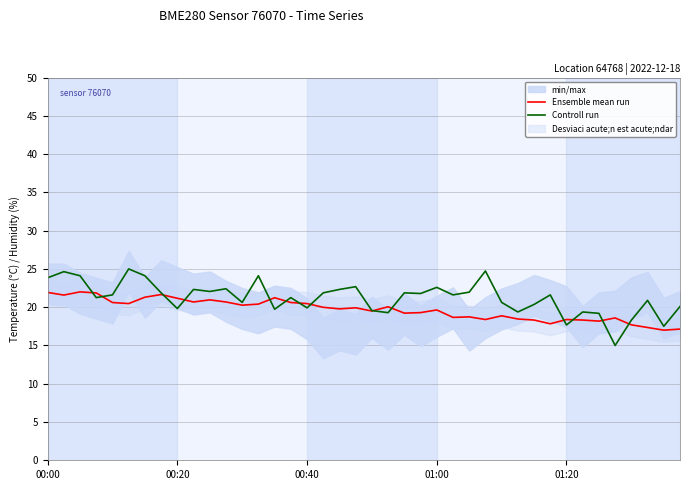

Where does the Ensemble mean run series first go above 19?

00:00